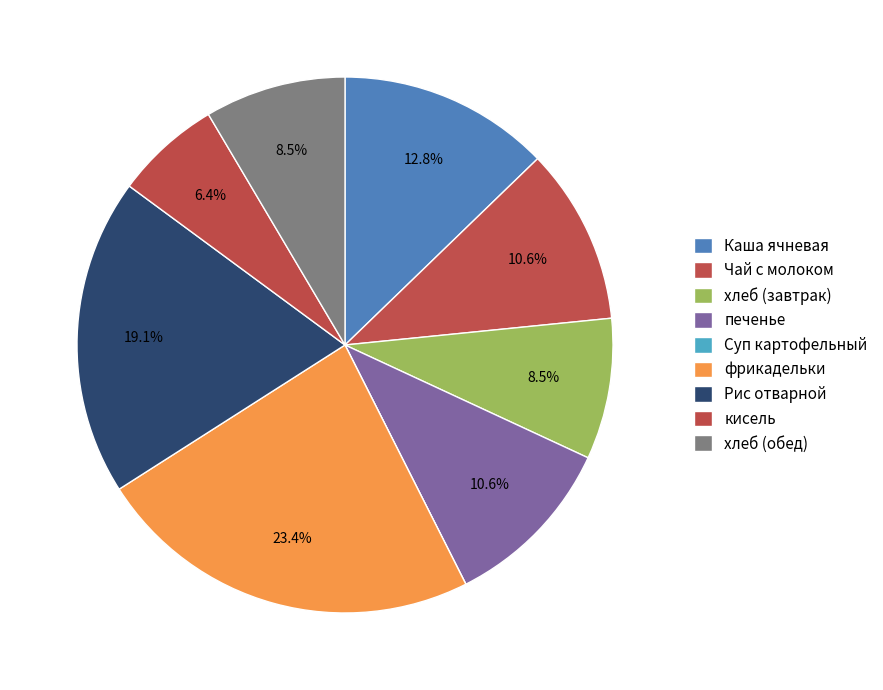

To the nearest percent, what is the combined percentage of кисель and хлеб (обед)?

15%